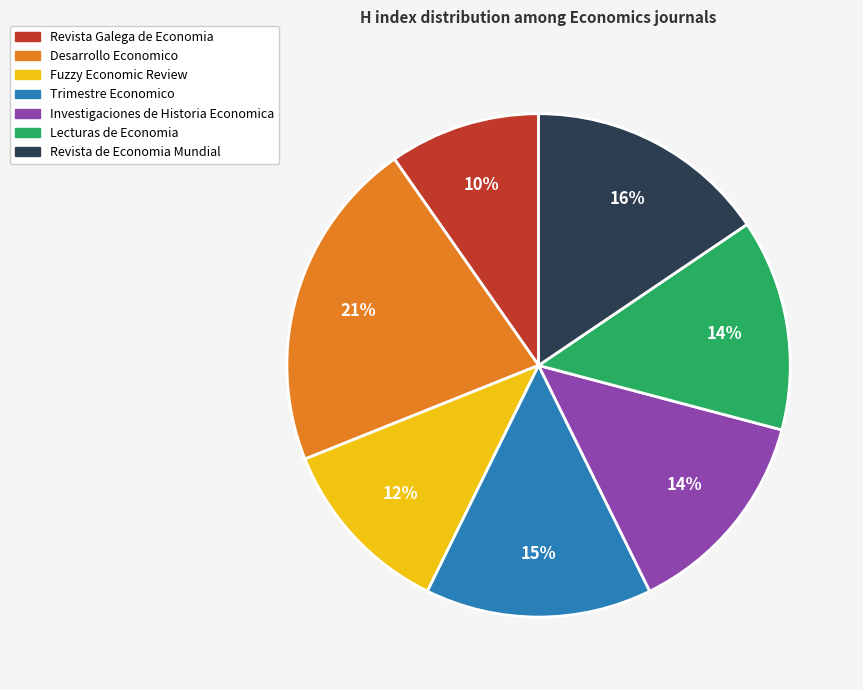

What percentage is the Lecturas de Economia slice, to the nearest percent?

14%